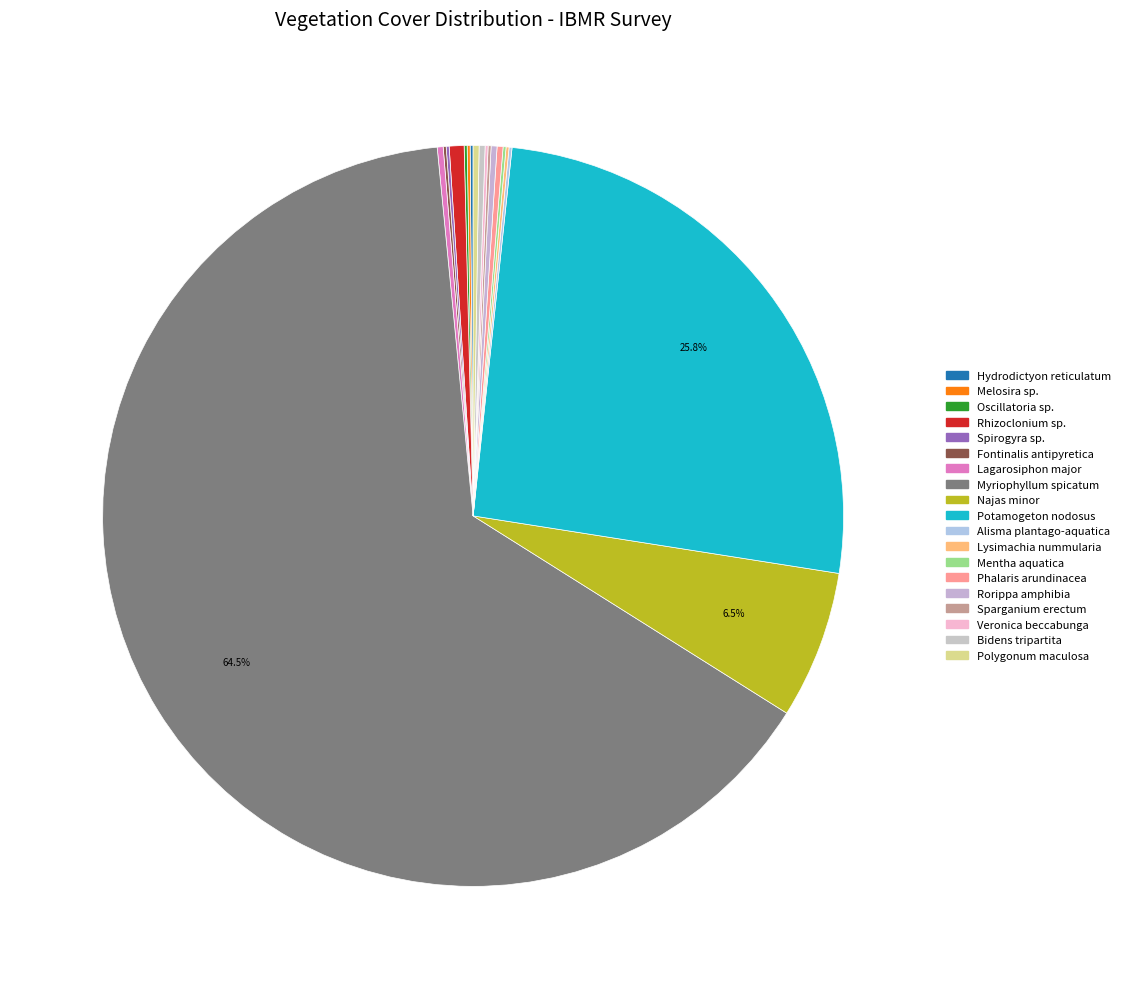

Does Rhizoclonium sp. account for over 50% of the chart?

No